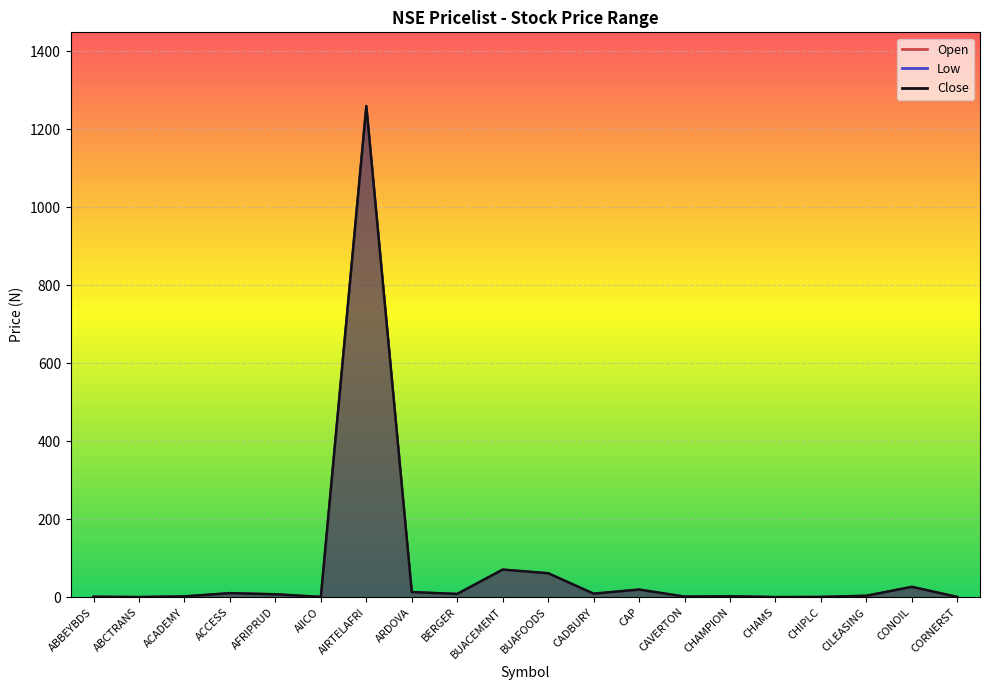

Is the value of Open at BUACEMENT greater than the value of Close at BERGER?

Yes